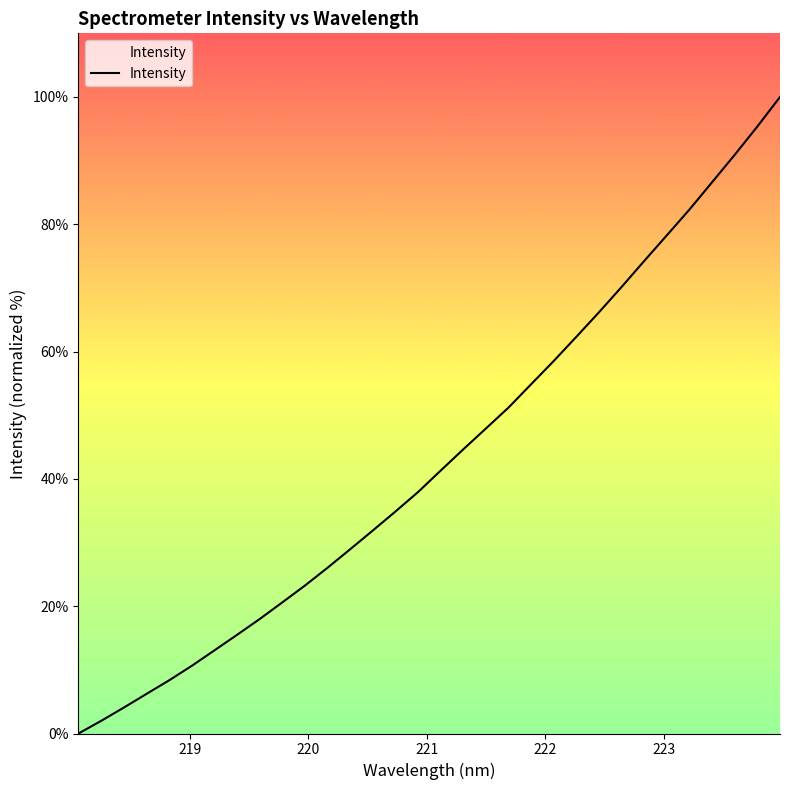

Does the chart have visible grid lines?

No